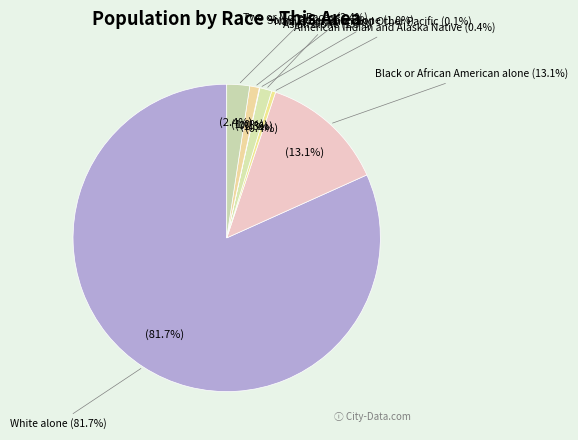

How many segments does this pie chart have?

7